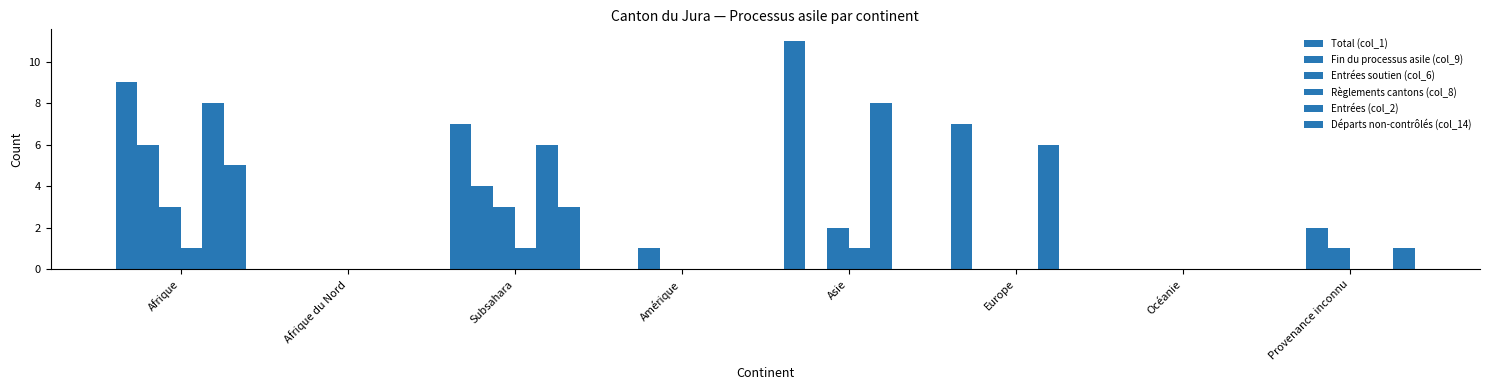

How many series are shown in this chart?

6